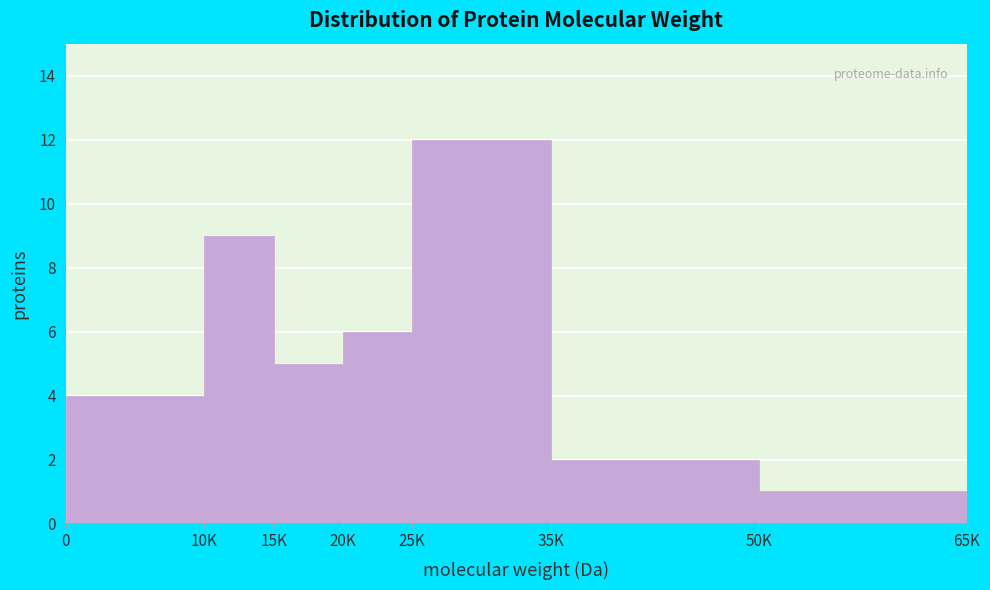

Reading left to right, extract all data points from this chart.

4	9	5	6	12	2	1